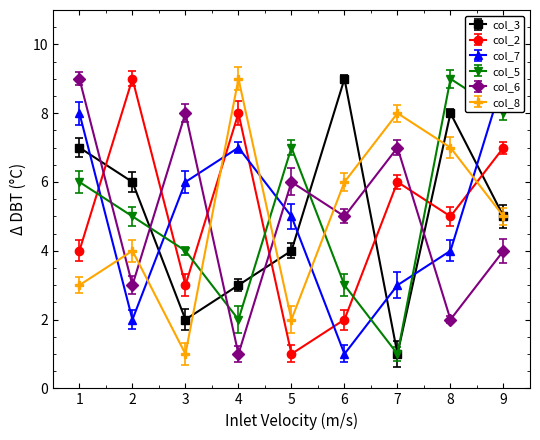

How many distinct data groups are displayed?

6